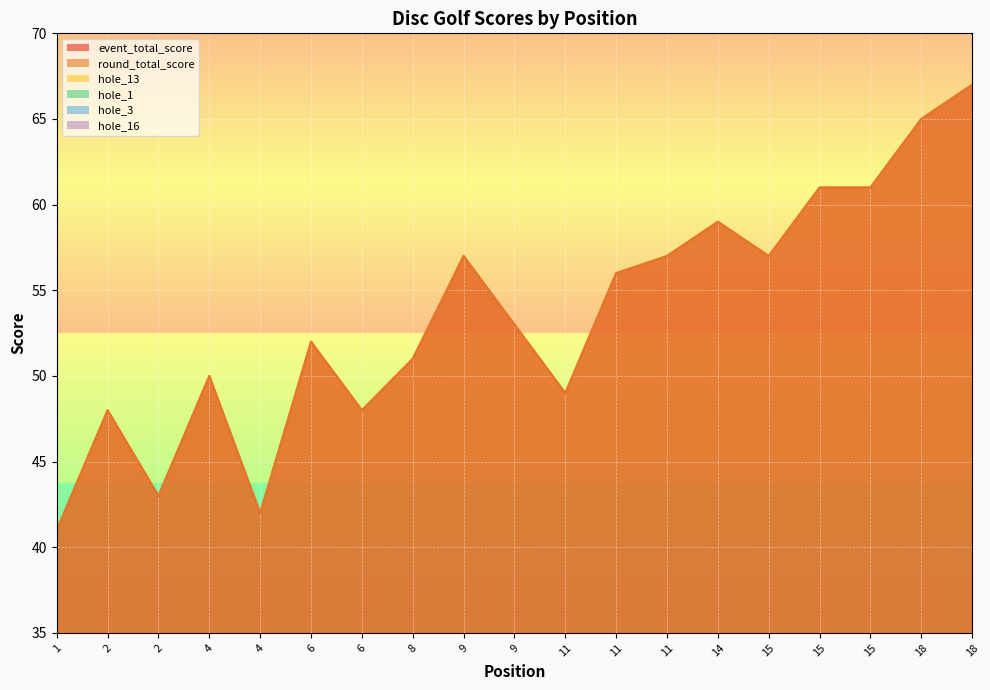

Where is the first local maximum for hole_16?

2